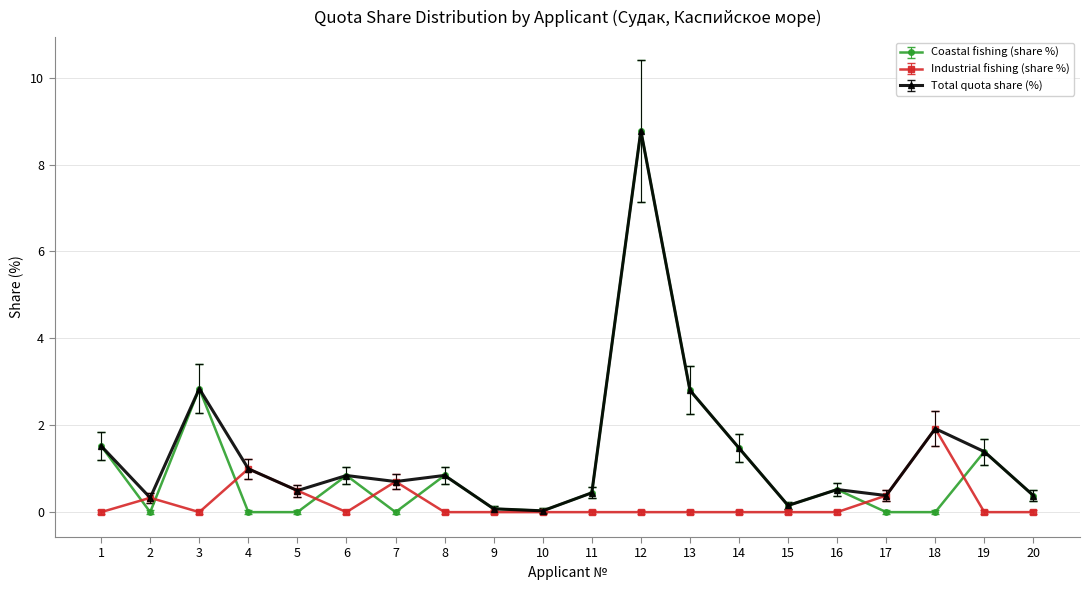

At which category is the sum across all series the highest?

12